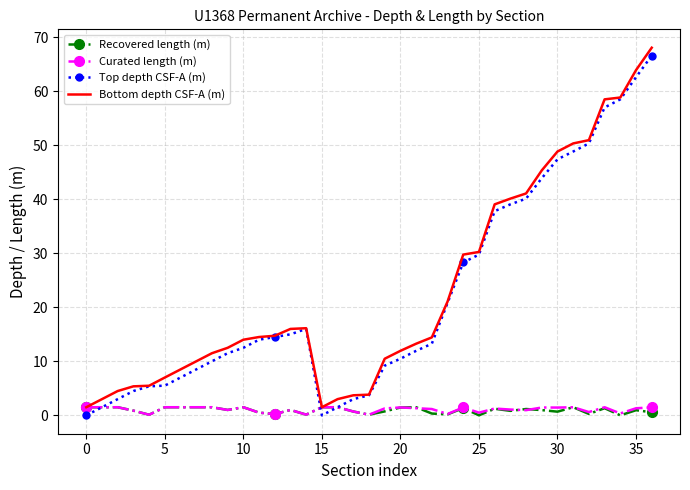

What is the maximum value shown in the chart?

68.1